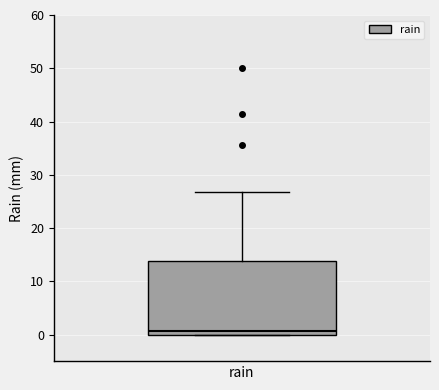

Where is the upper edge of the box for rain on the y-axis? The values are not printed on the chart, so give them approximately, as read against the axis.

14